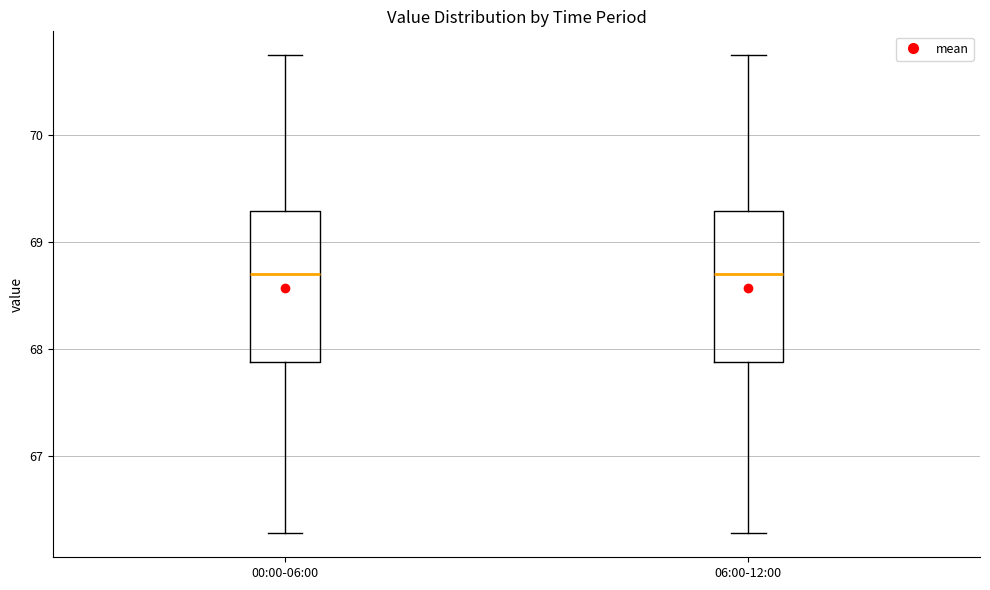

Where is the lower edge of the box for 06:00-12:00 on the y-axis? The values are not printed on the chart, so give them approximately, as read against the axis.

67.9